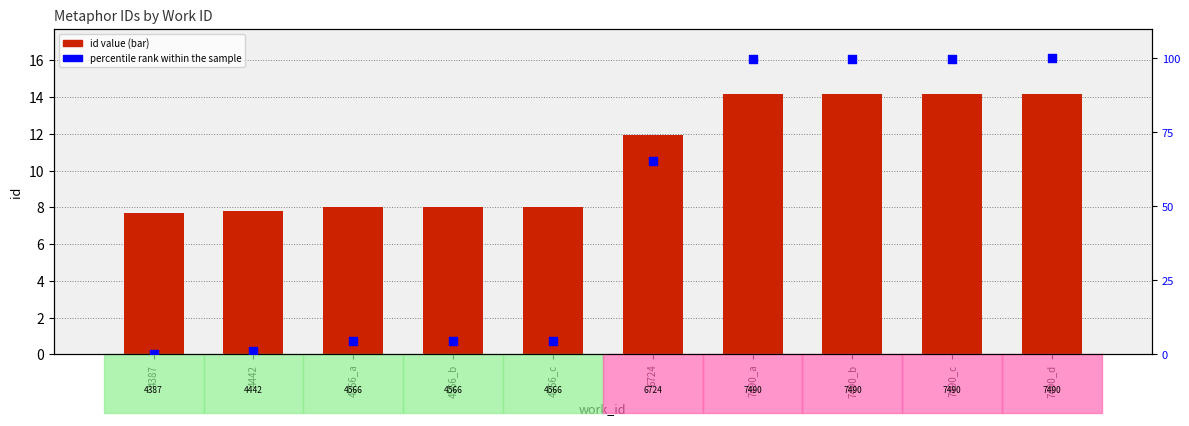

At which category is the sum across all series the highest?

7490_d